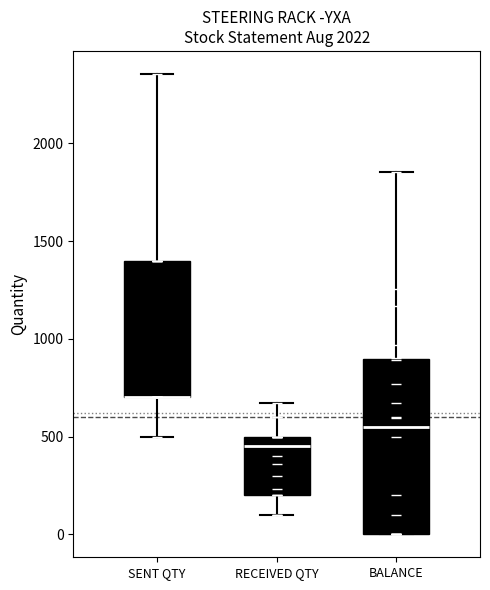

Reading left to right, transcribe this box plot: for each box, give where its median line is, the range the box spans, and where its two whiskers end, as read against the y-axis. The values are not printed on the chart, so give them approximately, as read against the axis.

SENT QTY: median 700 (drawn on the box's lower edge), box 700 to 1400, whiskers 500 to 2350
RECEIVED QTY: median 450, box 200 to 500, whiskers 100 to 650
BALANCE: median 550, box 0 to 900, whiskers 0 to 1850